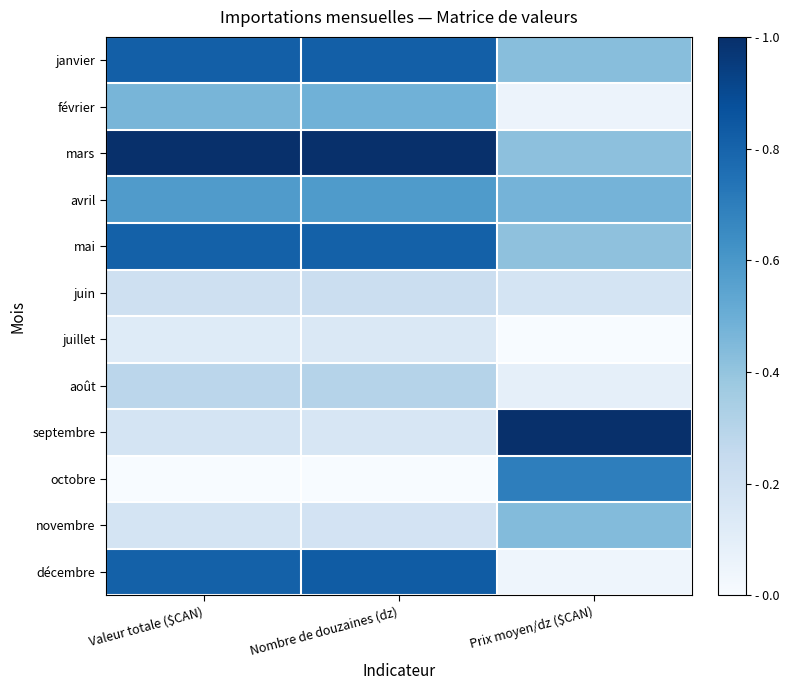

Which series has the widest spread of values?

septembre